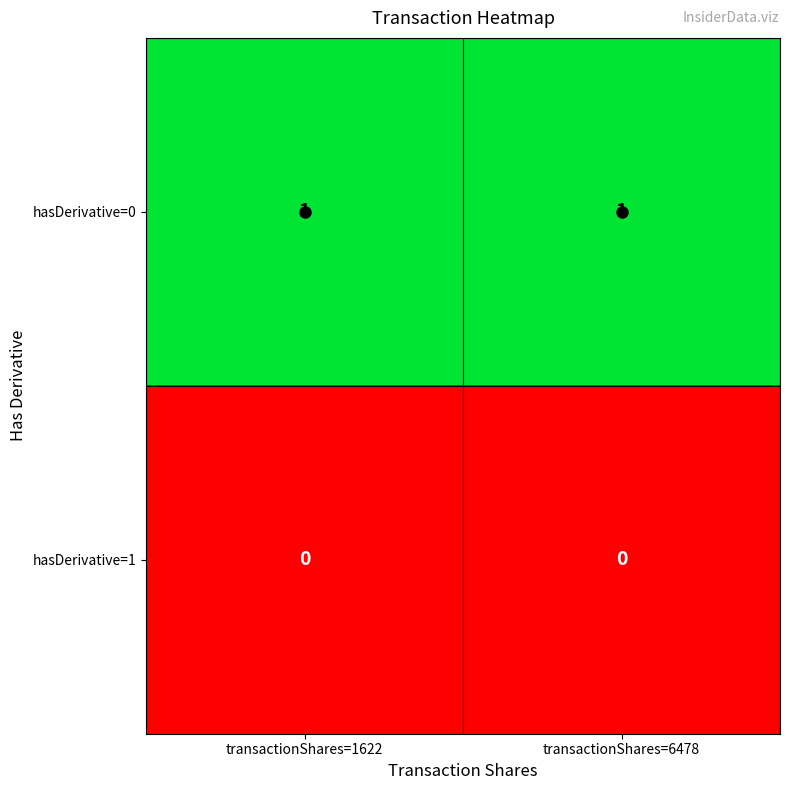

Is the value of hasDerivative=0 at transactionShares=1622 greater than the value of hasDerivative=1 at transactionShares=6478?

Yes